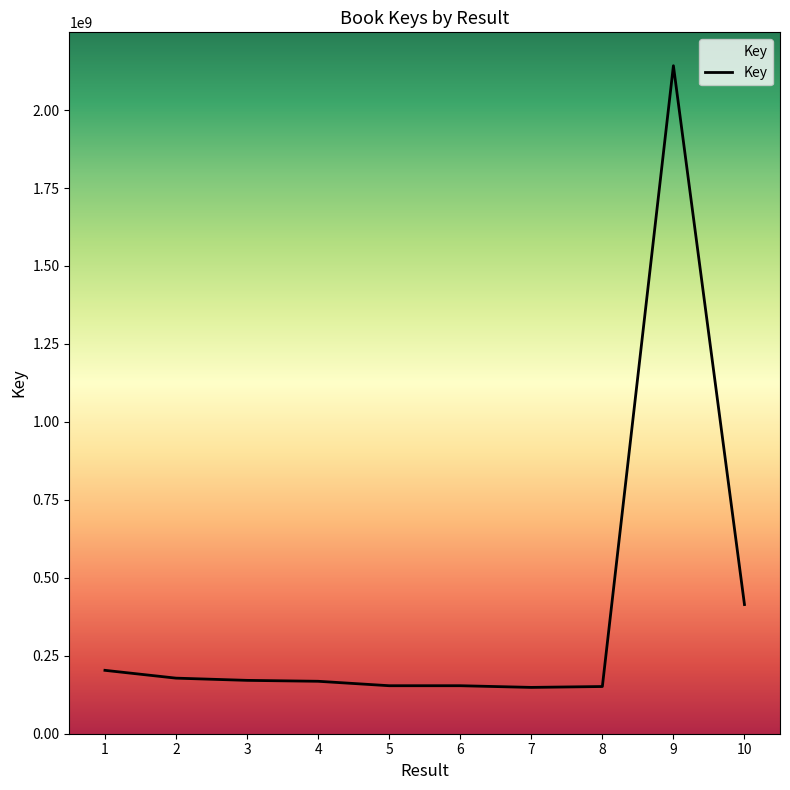

What is the change in value from 5 to 10?

+260306172